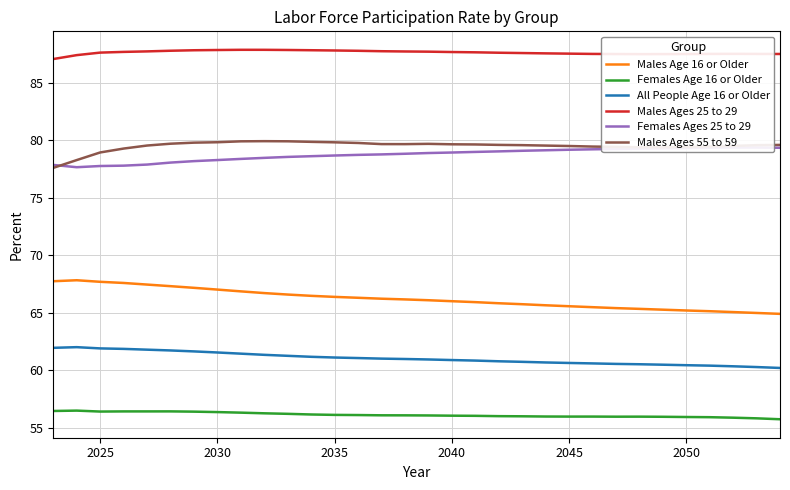

What is the maximum value shown in the chart?

87.9